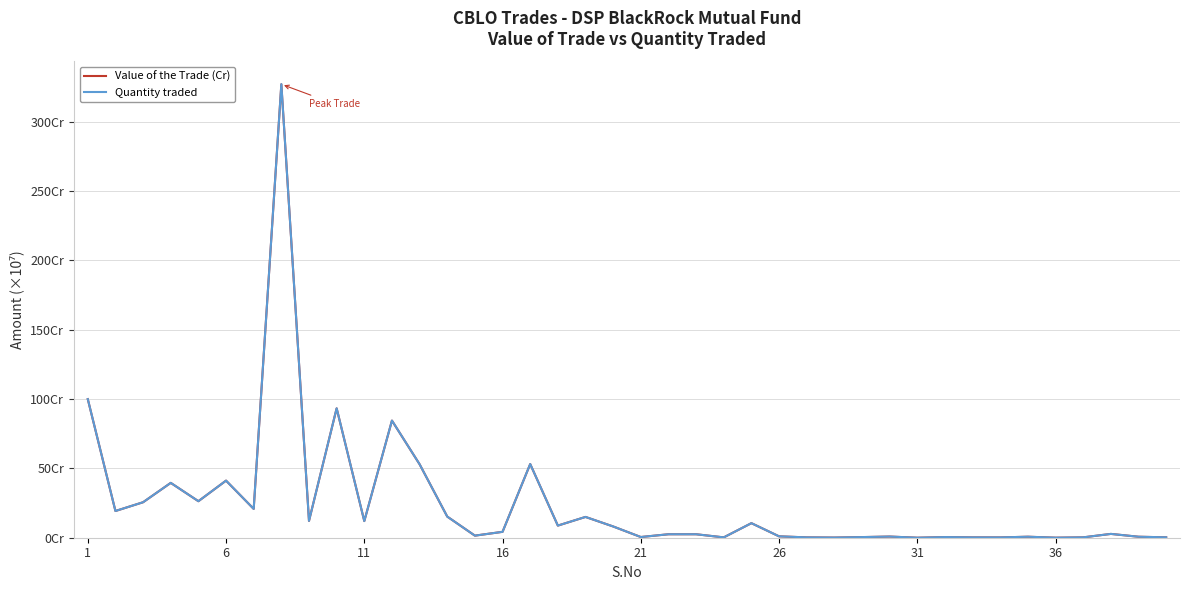

Reading left to right, what are all the values shown in this chart?

Value of the Trade (Cr): 100.0	19.3	25.6	39.6	26.3	41.2	20.8	327.1	12.1	93.3	12.0	84.5	53.0	15.2	1.5	4.2	53.1	8.7	15.0	8.1	0.5	2.5	2.5	0.2	10.5	1.0	0.2	0.1	0.4	0.8	0.0	0.5	0.2	0.2	0.7	0.0	0.3	2.7	0.7	0.3
Quantity traded: 100.0	19.3	25.6	39.6	26.4	41.2	20.8	327.2	12.2	93.3	12.0	84.5	53.0	15.2	1.5	4.2	53.1	8.8	15.0	8.1	0.5	2.5	2.5	0.2	10.5	1.0	0.2	0.1	0.5	0.8	0.0	0.5	0.2	0.2	0.7	0.0	0.3	2.8	0.7	0.3